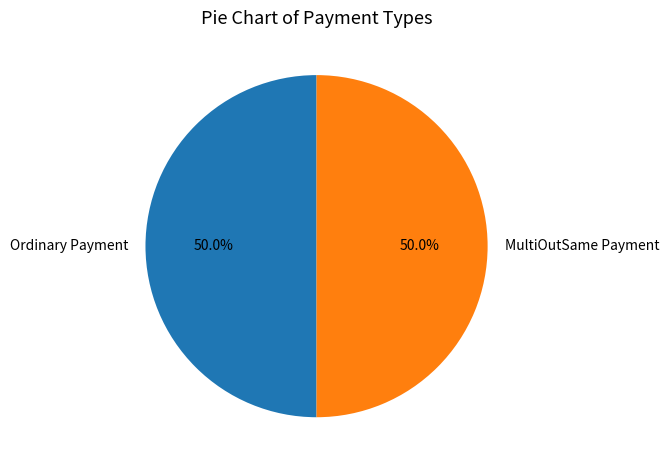

Combined, do Ordinary Payment and MultiOutSame Payment account for over 50%?

Yes